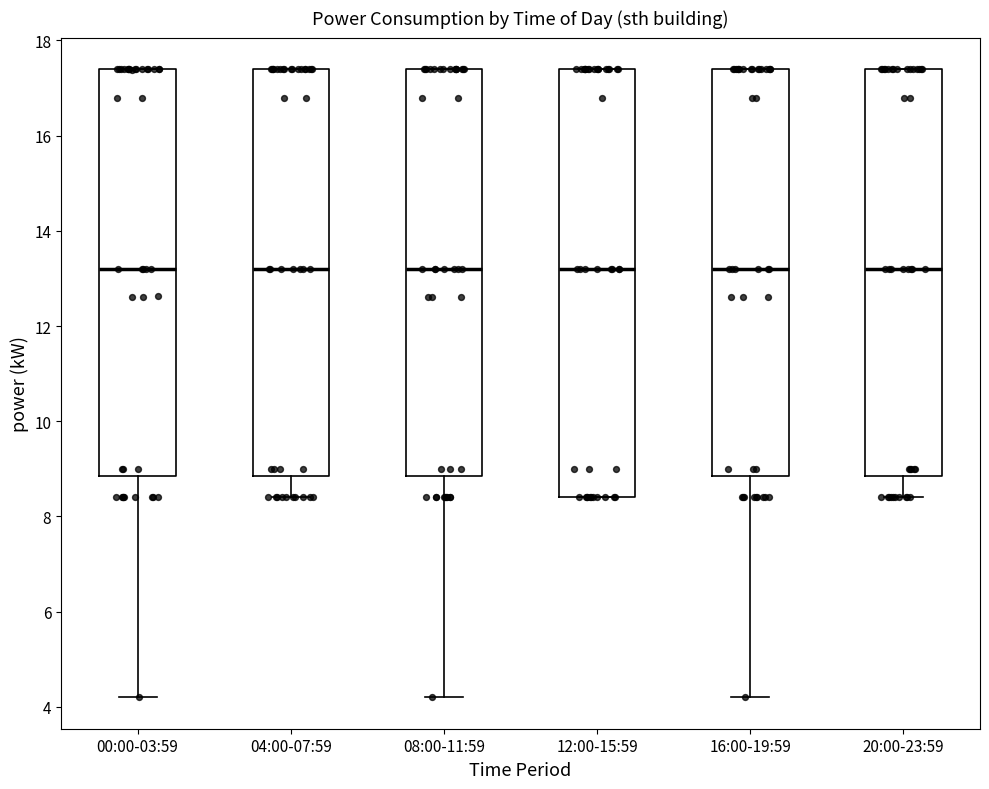

Which box is the tallest, from its lower edge to its upper edge?

12:00-15:59